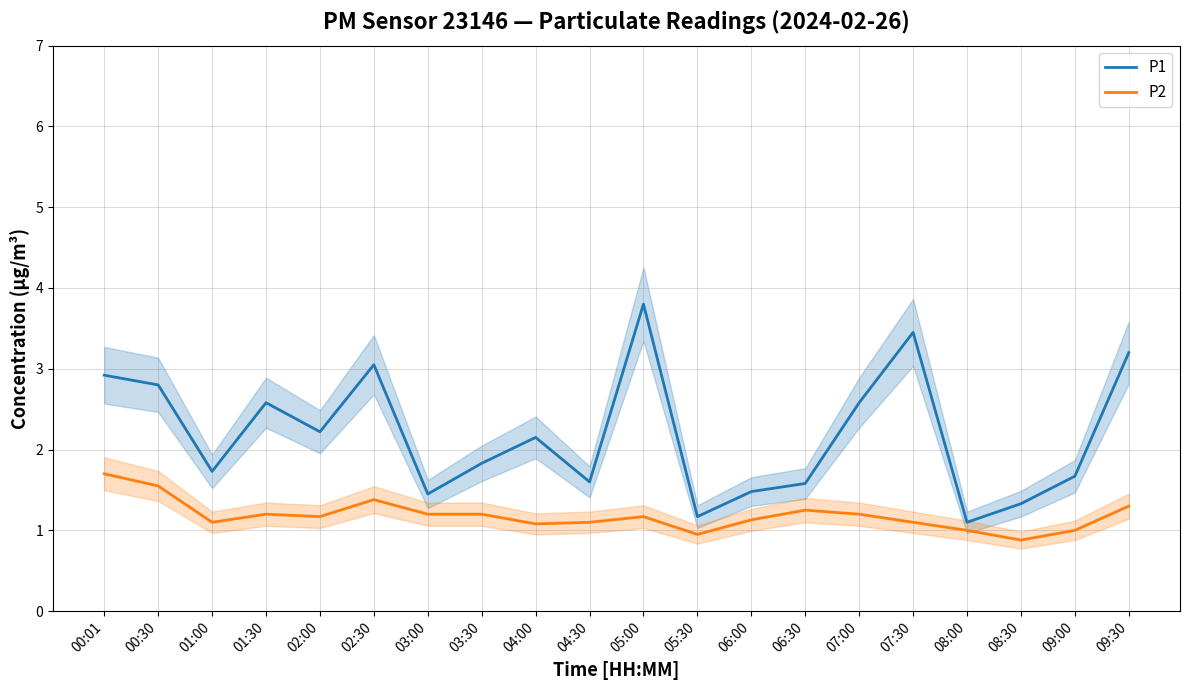

How many interior local peaks does the P1 series have?

5